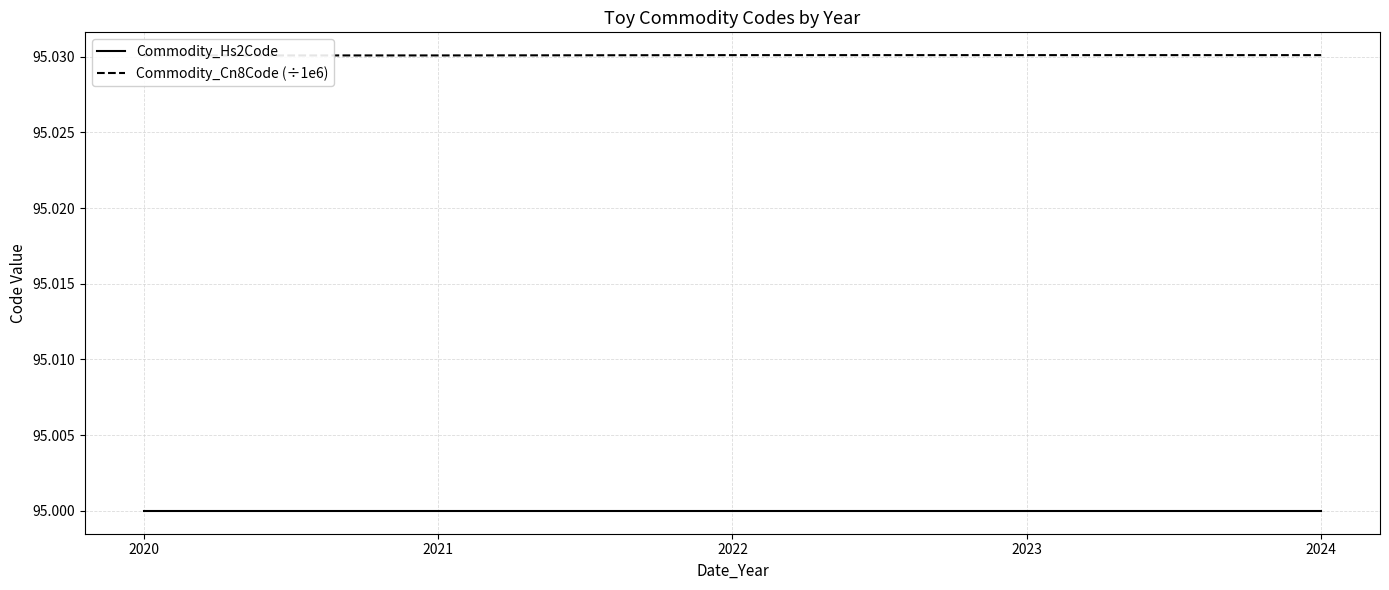

At how many categories does at least one series exceed 95?

5